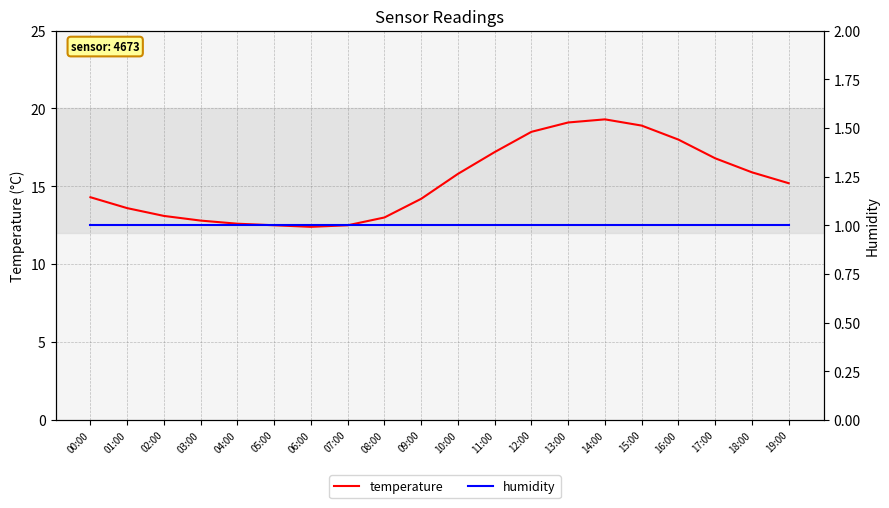

At which category does the chart reach its minimum across all series?

00:00